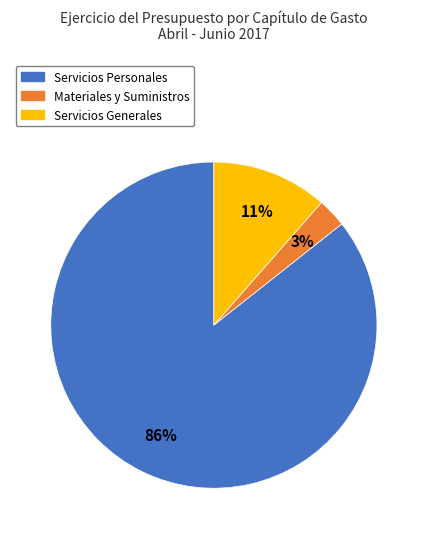

Between Servicios Personales and Materiales y Suministros, which is larger?

Servicios Personales